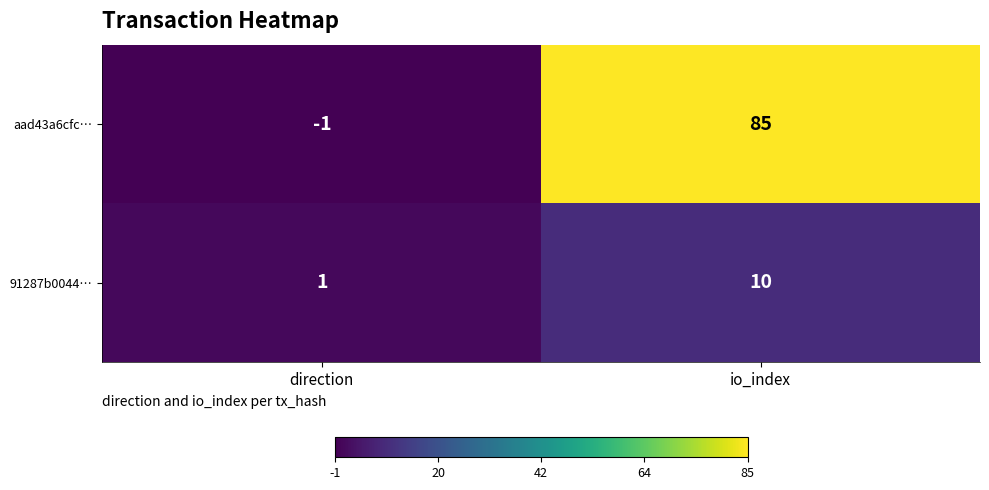

Which series has the largest range (max minus min)?

aad43a6cfc…